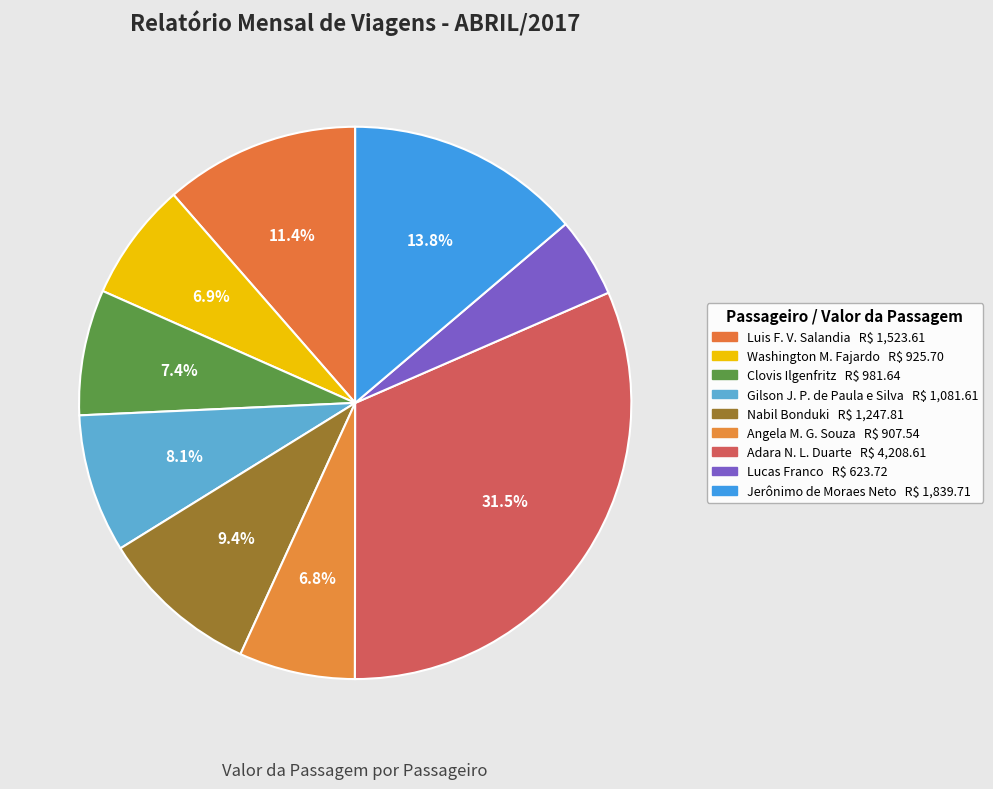

Is there any slice that represents more than half of the pie?

No